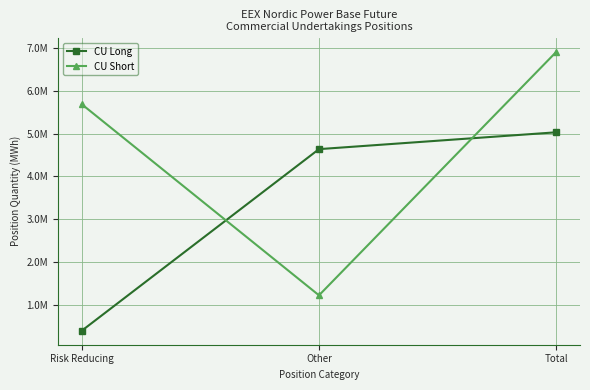

At which label does CU Long first exceed 4638092?

Total